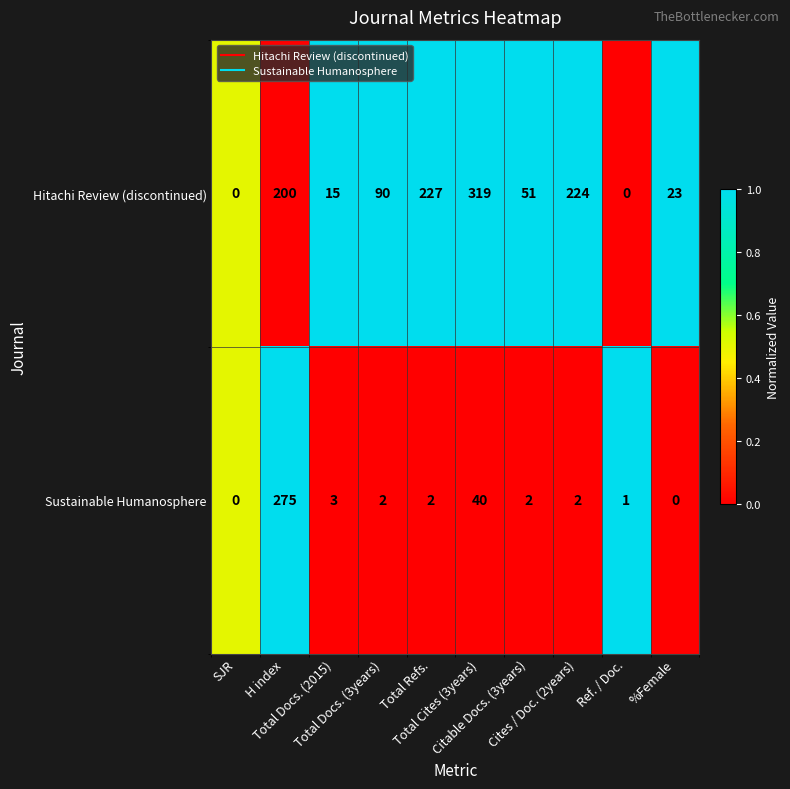

Rank the series by their maximum value, from lowest to highest.

Sustainable Humanosphere, Hitachi Review (discontinued)